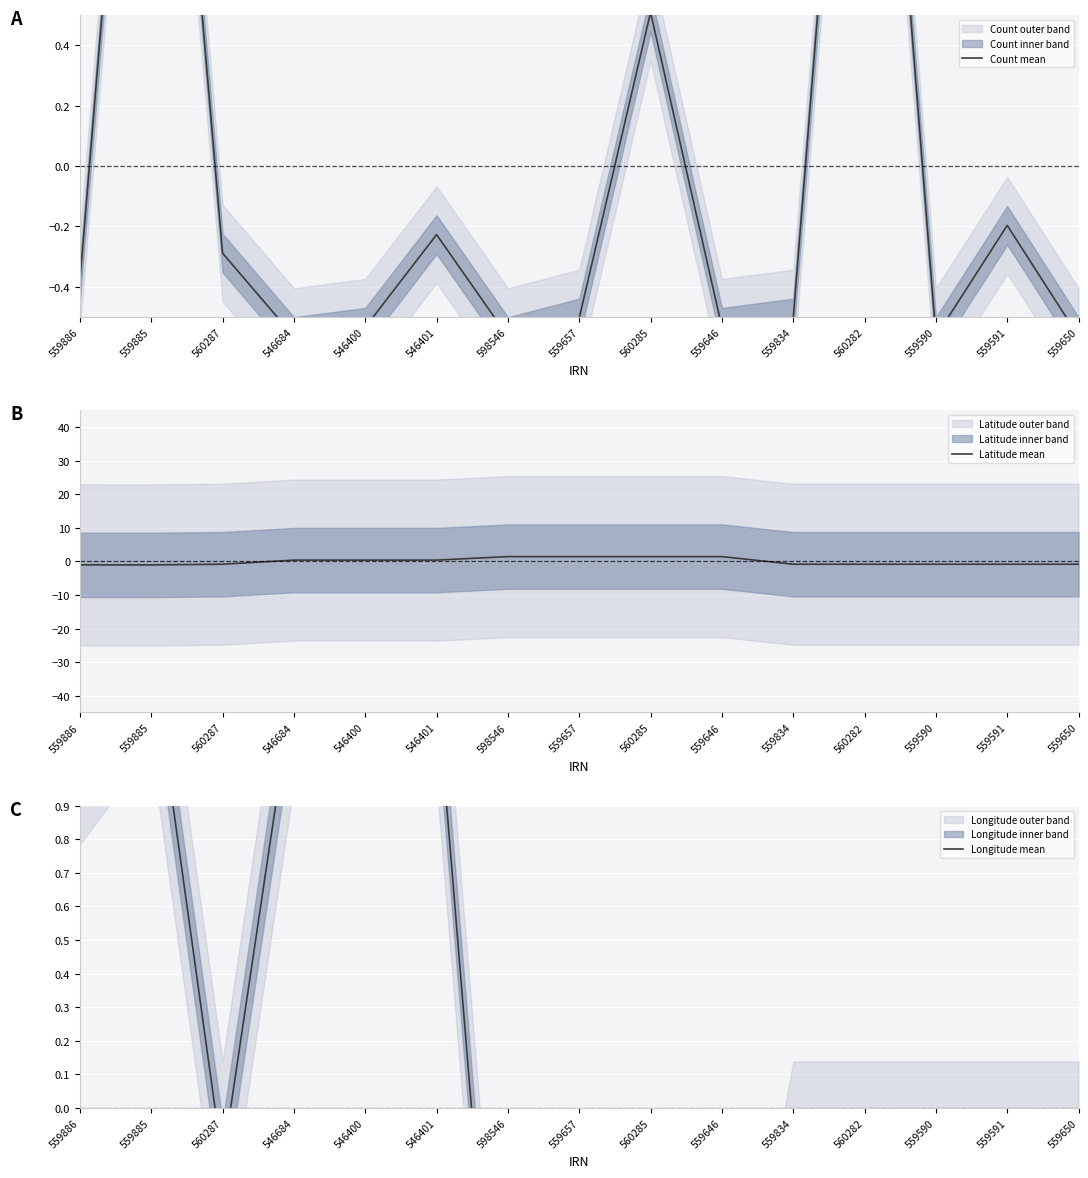

Reading left to right, what are all the values shown in this chart?

Count mean: -0.4	2.5	-0.3	-0.6	-0.5	-0.2	-0.6	-0.5	0.5	-0.5	-0.5	2.4	-0.6	-0.2	-0.6
Latitude mean: -1.0	-1.0	-0.8	0.4	0.4	0.4	1.4	1.4	1.4	1.4	-0.8	-0.8	-0.8	-0.8	-0.8
Longitude mean: 1.1	1.4	-0.2	1.3	1.3	1.3	-1.3	-1.3	-1.3	-1.3	-0.2	-0.2	-0.2	-0.2	-0.2